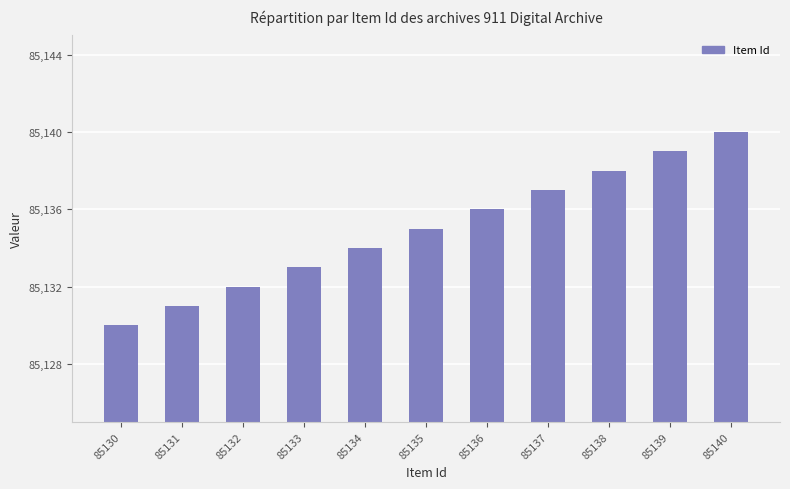

What is the average value?

85135